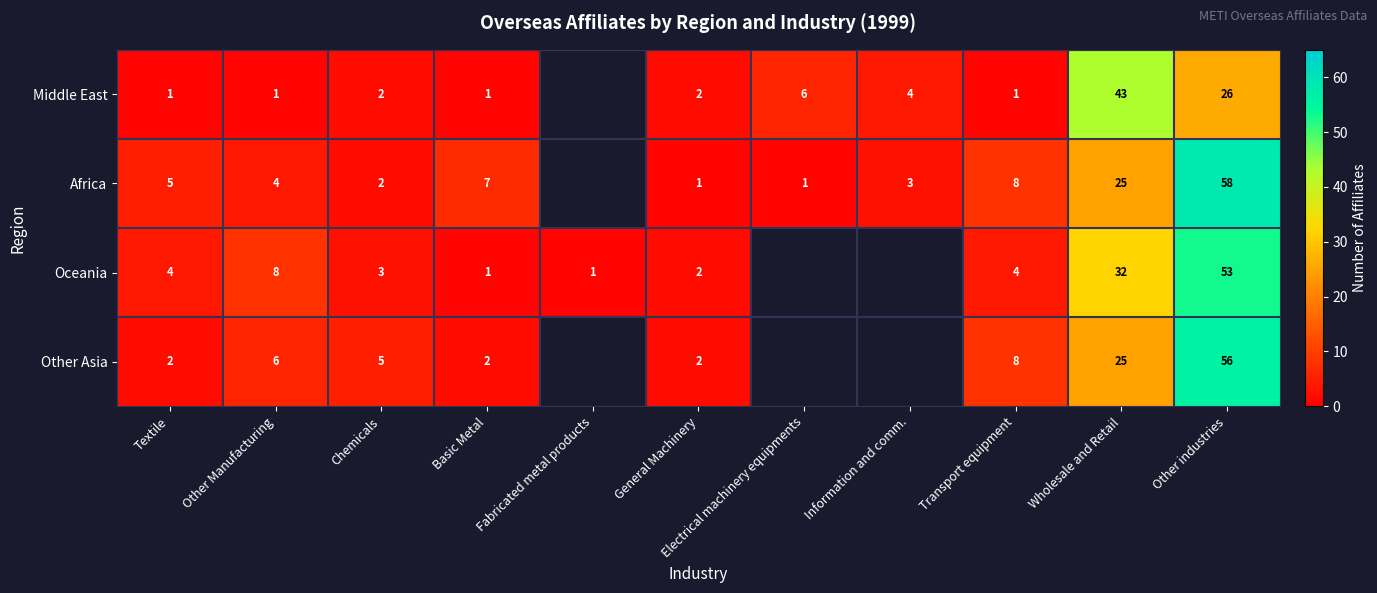

What is the difference between the Oceania values at Textile and Other industries?

49